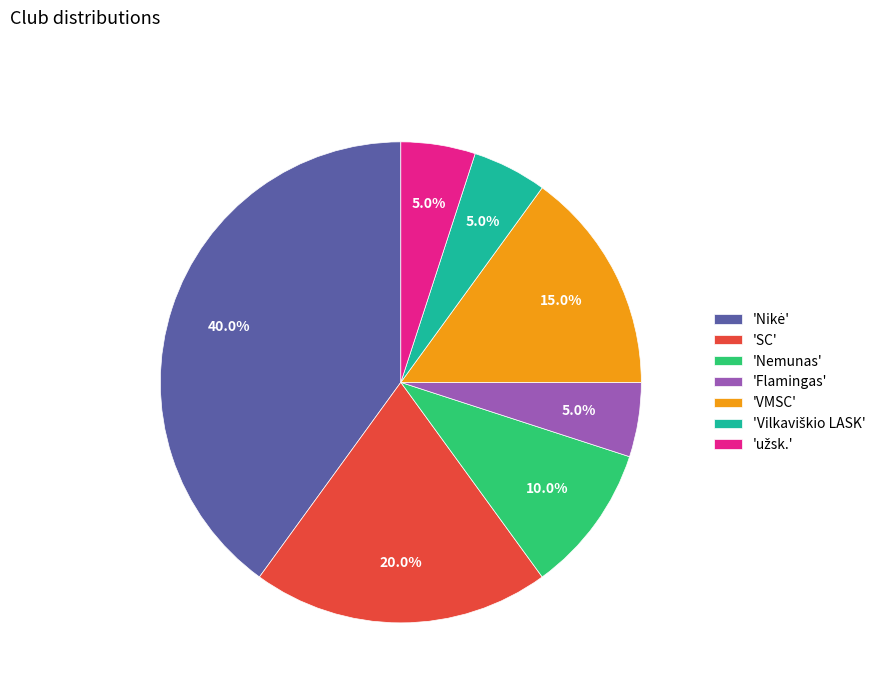

Between 'SC' and 'Flamingas', which is larger?

'SC'